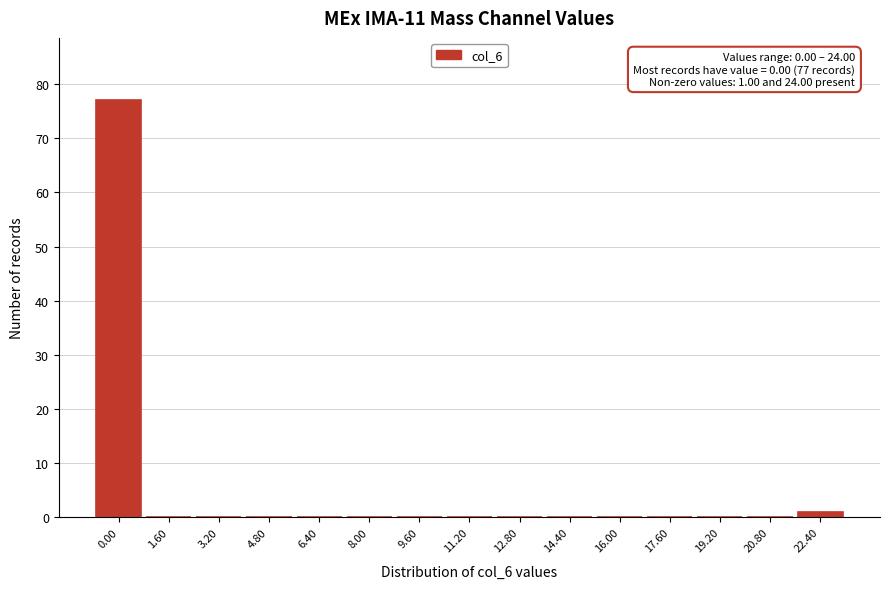

Reading left to right, transcribe all the data shown in this chart.

0.00=77	1.60=0	3.20=0	4.80=0	6.40=0	8.00=0	9.60=0	11.20=0	12.80=0	14.40=0	16.00=0	17.60=0	19.20=0	20.80=0	22.40=1